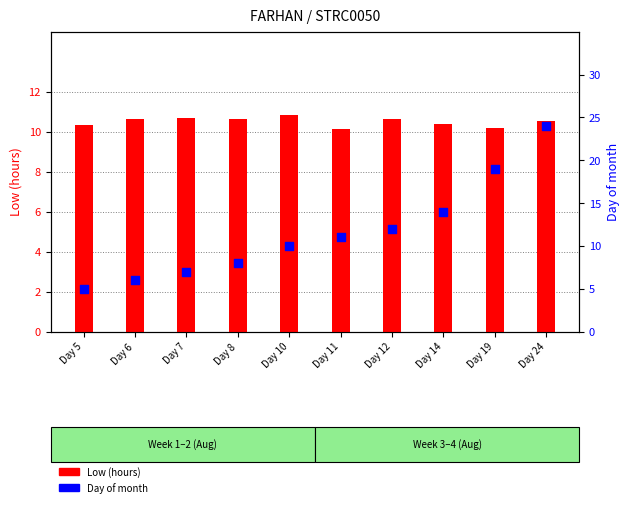

At which category is the sum across all series the highest?

Day 24